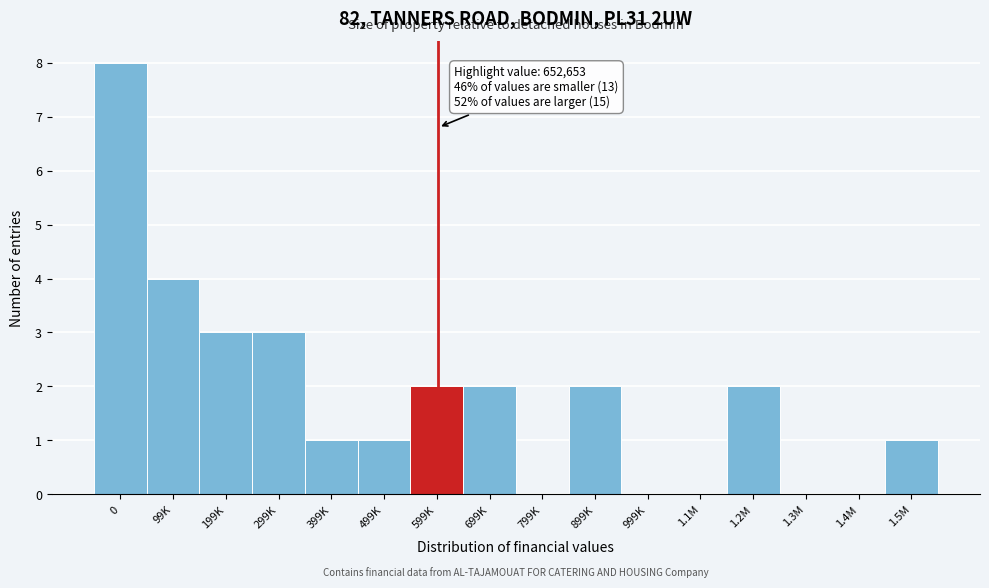

Reading right to left, transcribe all the data shown in this chart.

1.5M=1	1.4M=0	1.3M=0	1.2M=2	1.1M=0	999K=0	899K=2	799K=0	699K=2	599K=2	499K=1	399K=1	299K=3	199K=3	99K=4	0=8